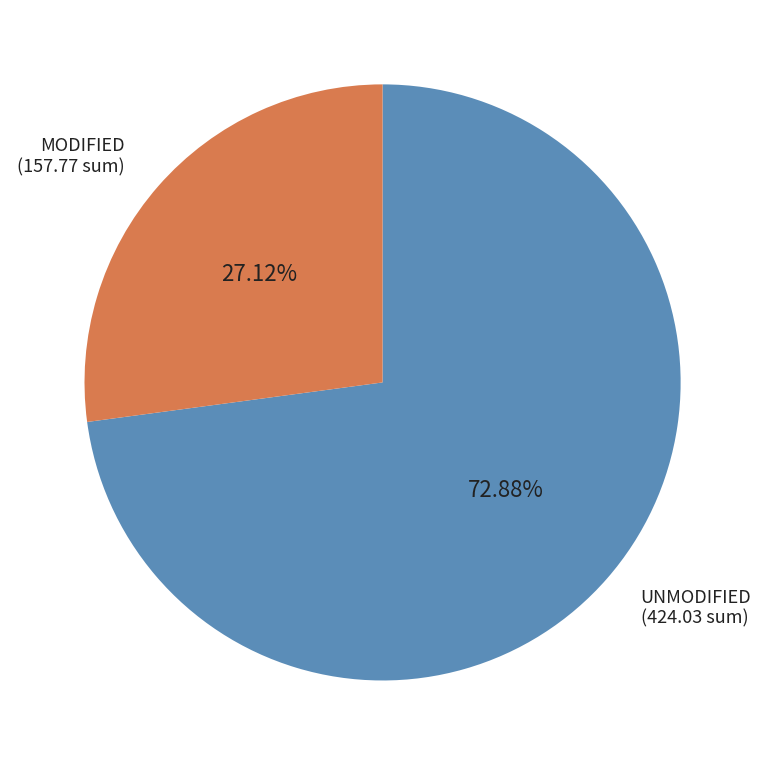

Does any single category account for the majority?

Yes